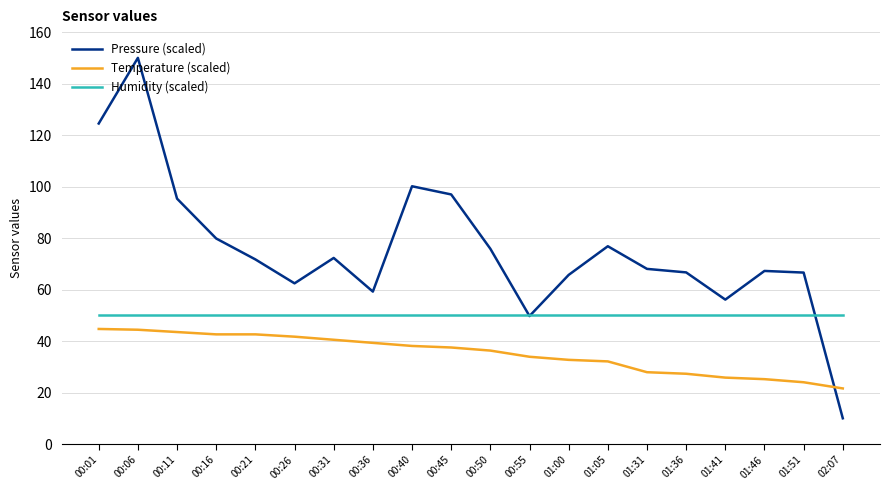

True or false: Humidity (scaled) and Pressure (scaled) intersect in this chart.

True